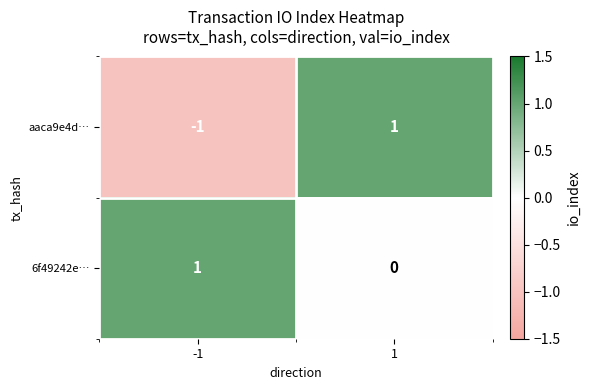

Rank the series at 1 from lowest to highest value.

6f49242e…, aaca9e4d…